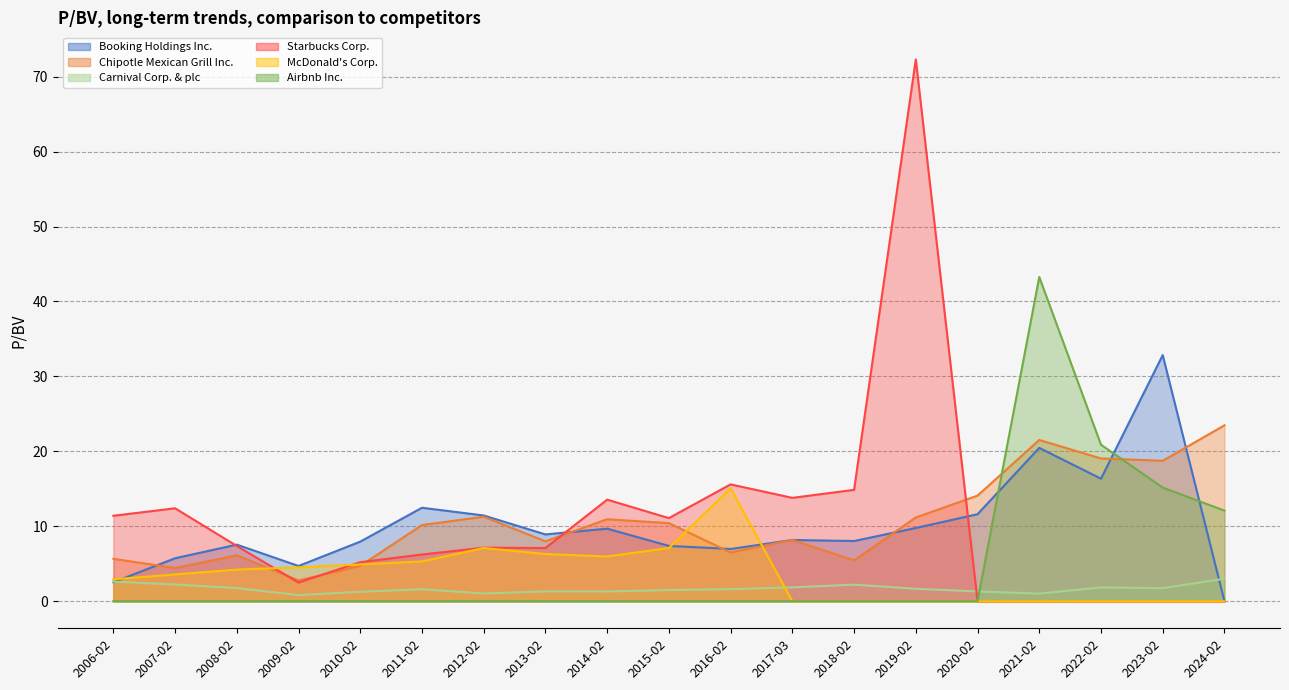

Which category has the lowest value across all series?

2006